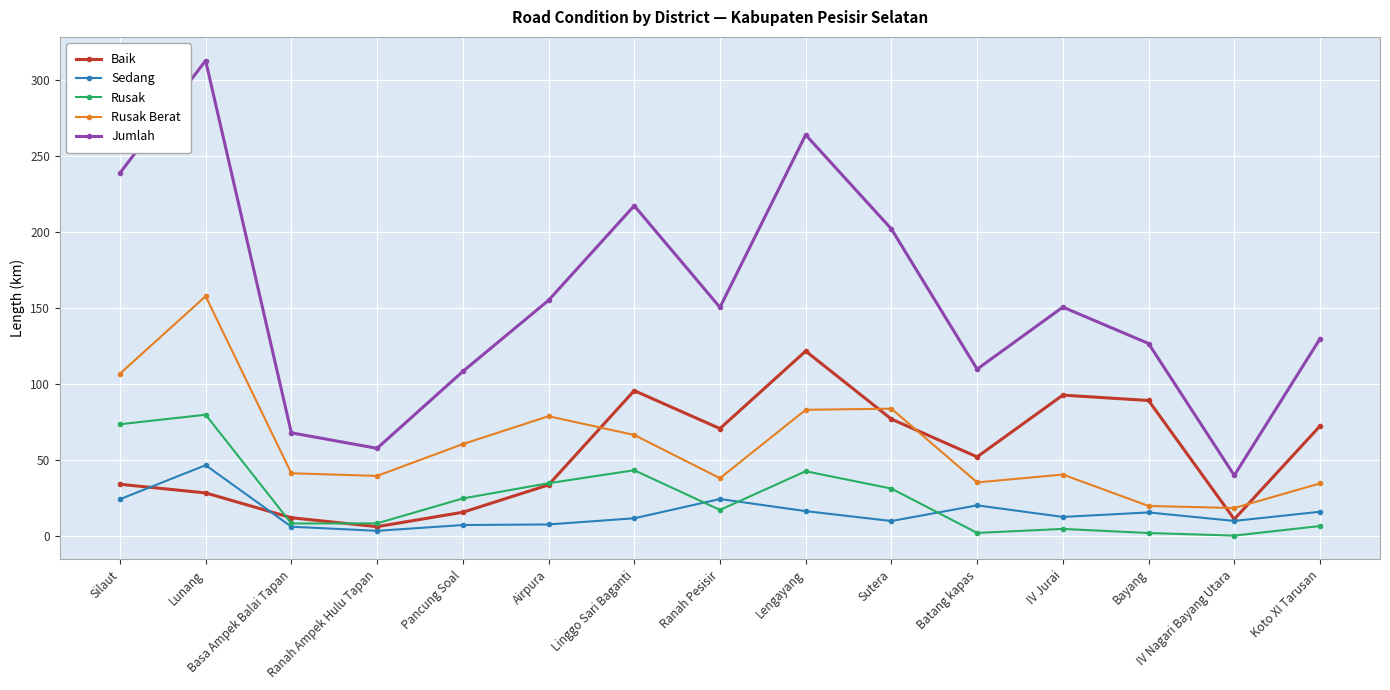

Is the value of Jumlah at Sutera greater than the value of Rusak Berat at Bayang?

Yes